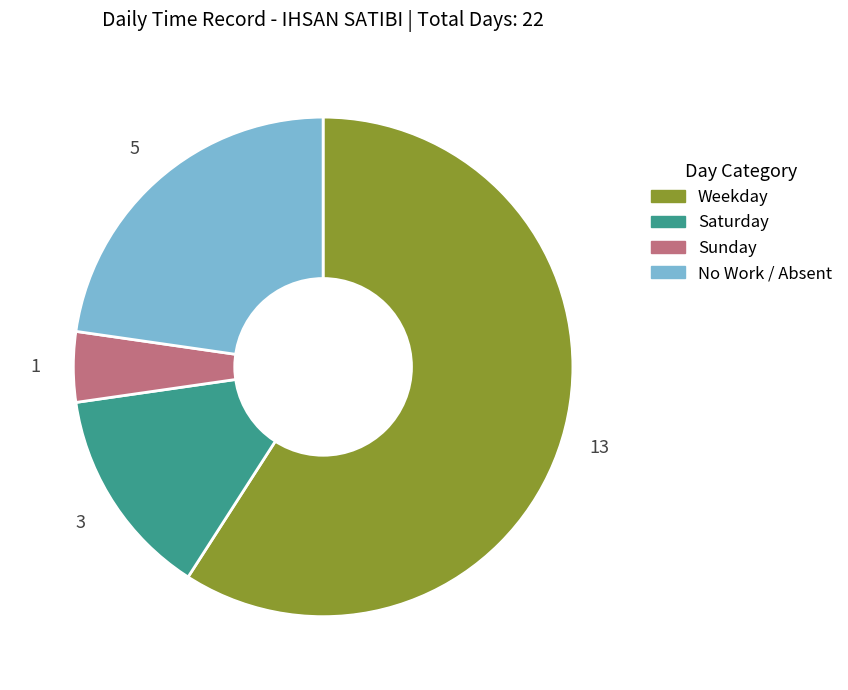

Is there any slice that represents more than half of the pie?

Yes